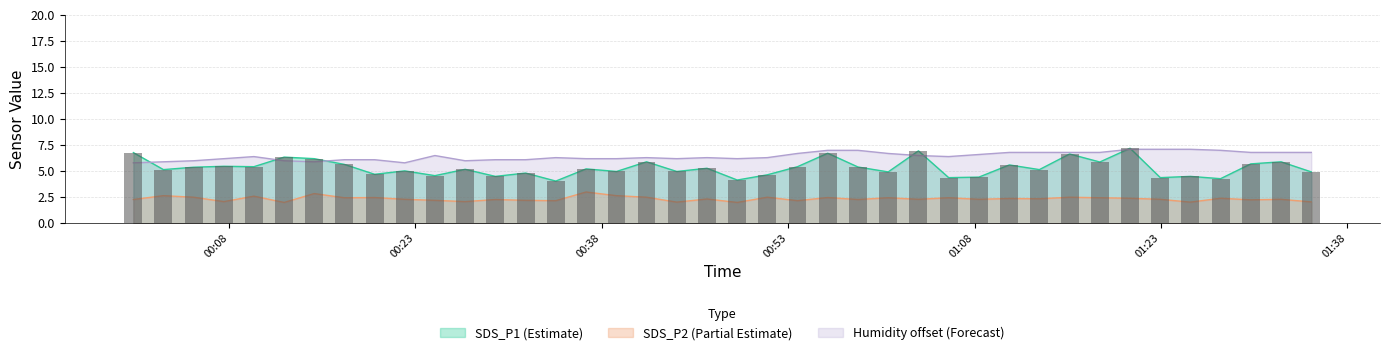

Rank the series by their maximum value, from highest to lowest.

SDS_P1, Humidity, SDS_P2